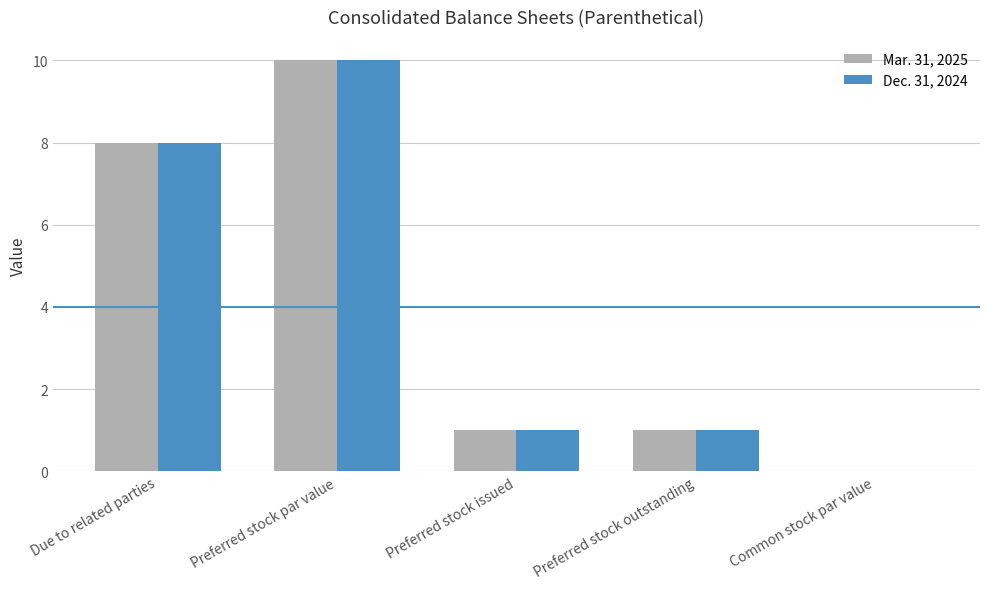

The Dec. 31, 2024 series shows 1.0 at Preferred stock issued. True or false?

True